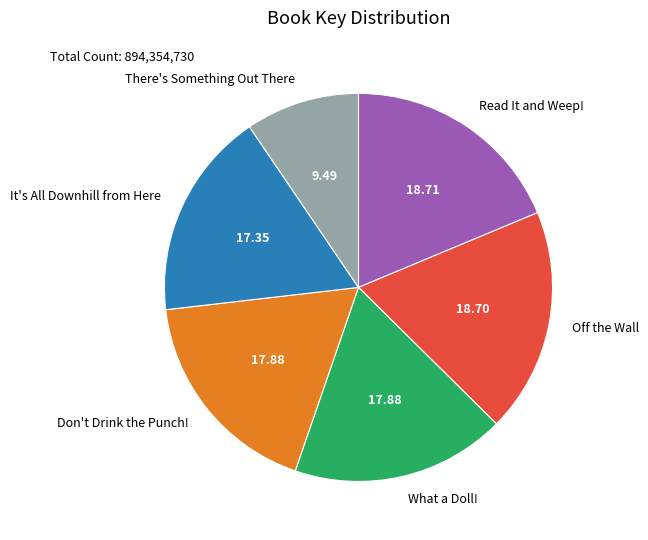

What is the smallest slice in the pie chart?

There's Something Out There